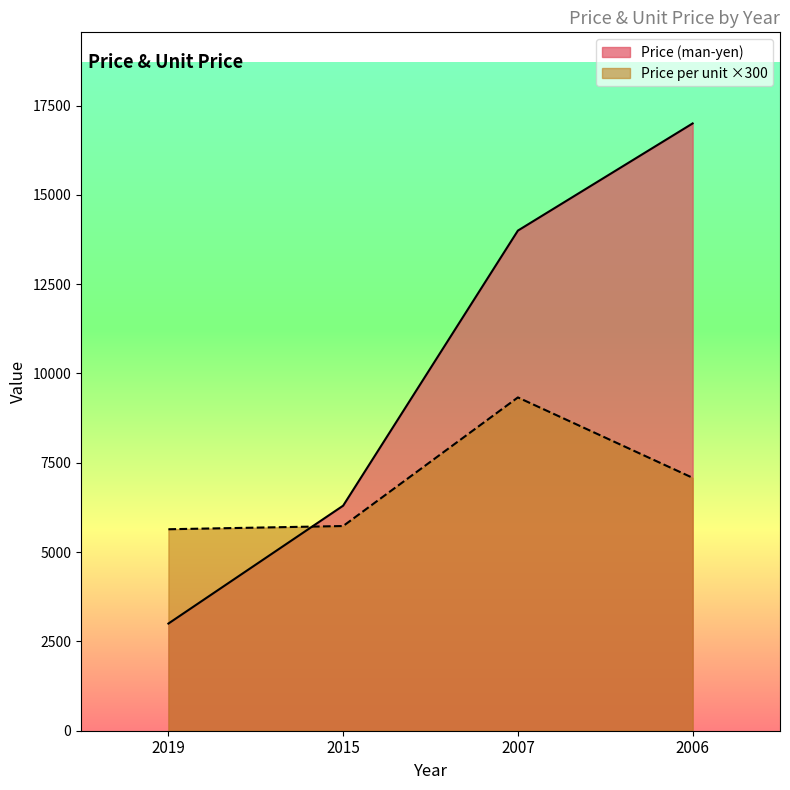

What value does the Price (man-yen) series have at 2007?

14000